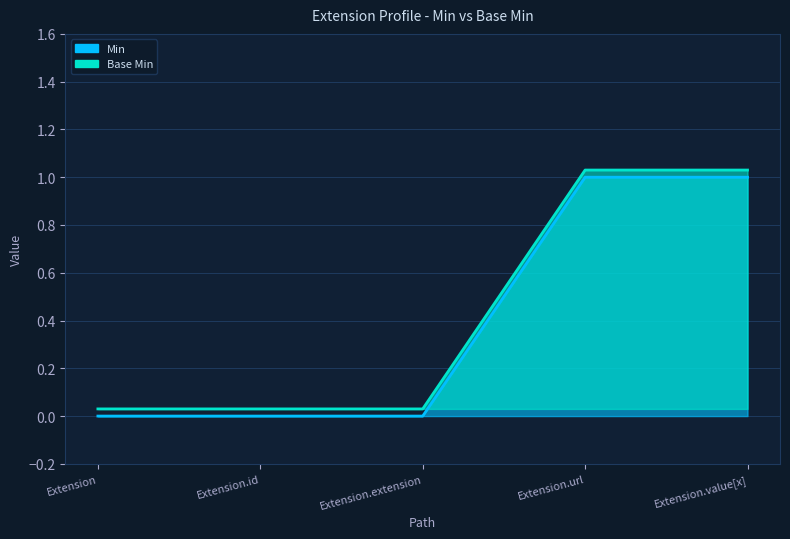

What is the difference between the Base Min values at Extension.value[x] and Extension?

1.0